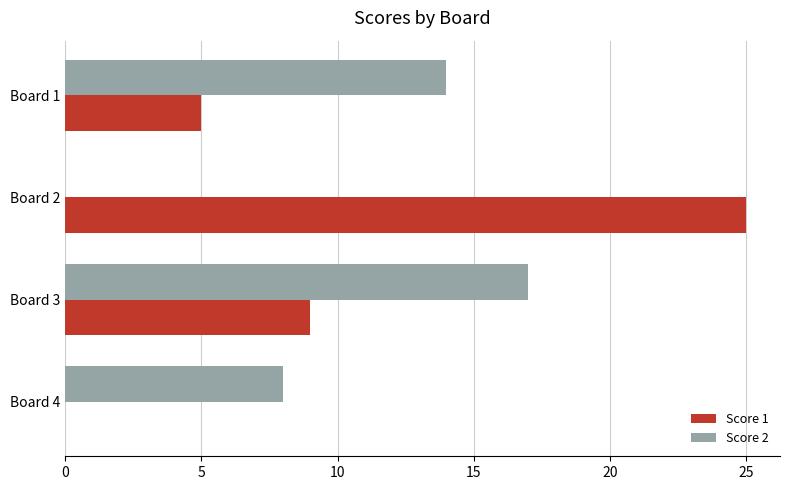

What is the sum of all Score 1 values?

39